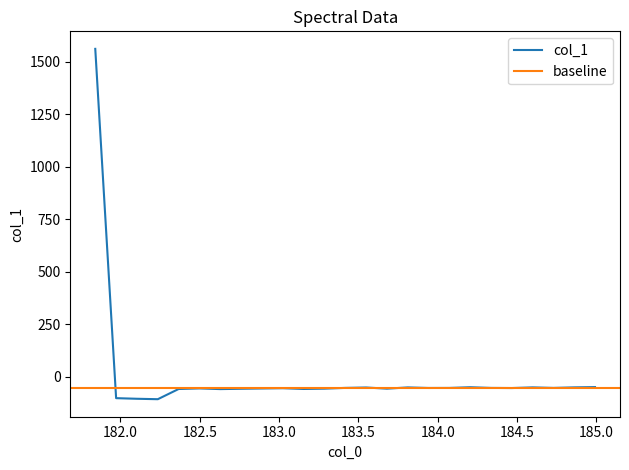

What is the label of the 19th point from the left?

184.2046578328